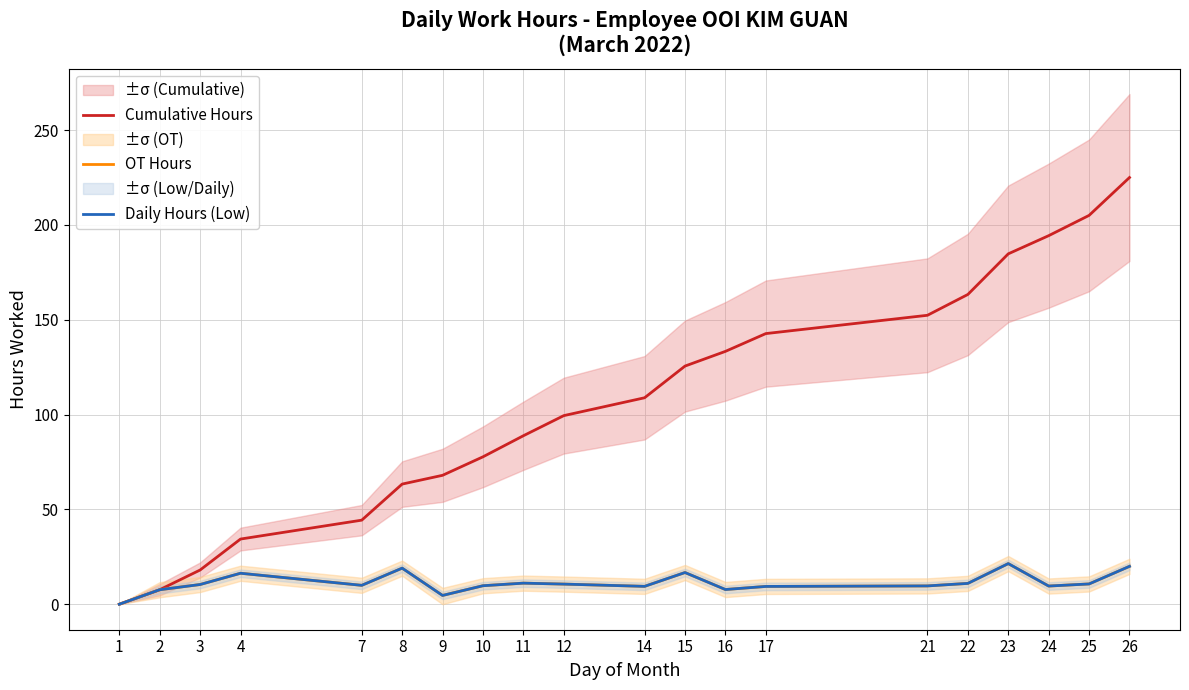

What is the value of the Daily Hours (Low) point at the 17th from the left?

21.4